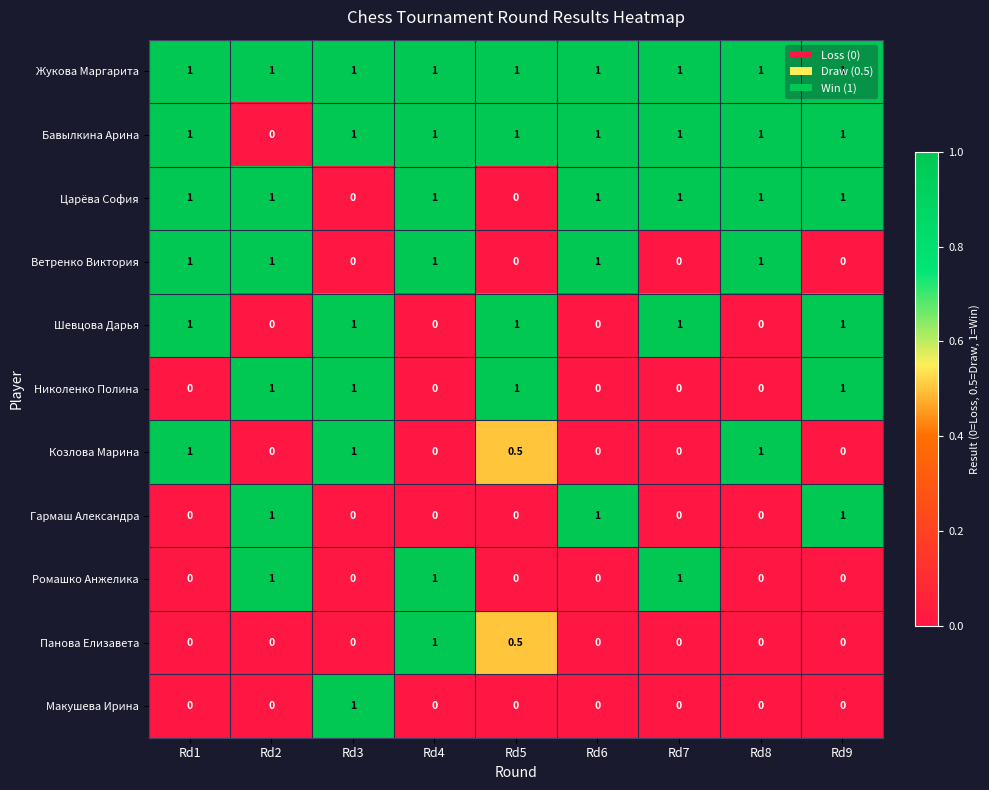

How many distinct data groups are displayed?

11